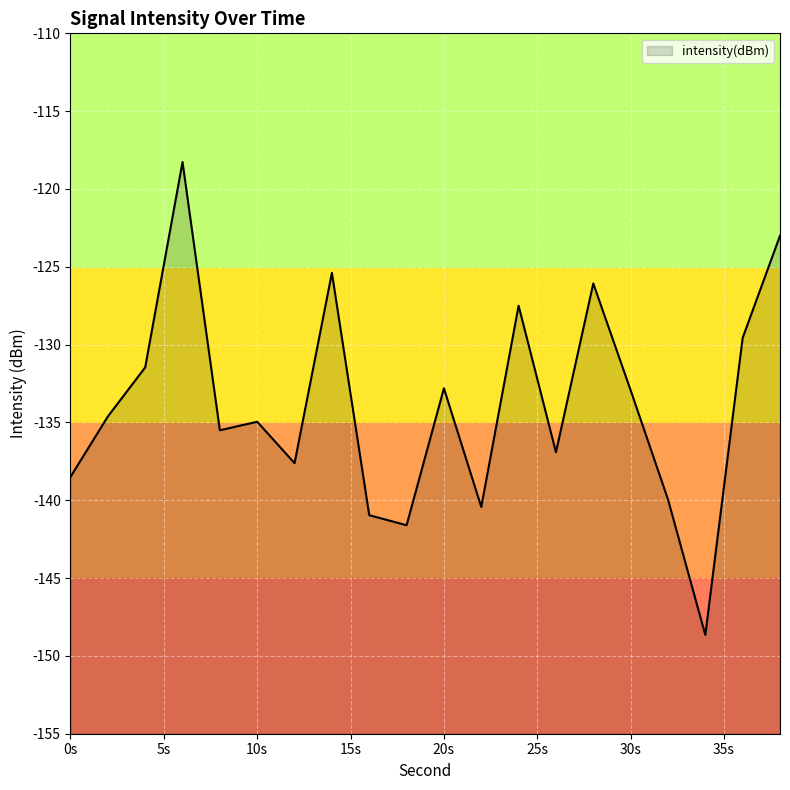

What is the minimum value shown in the chart?

-148.7